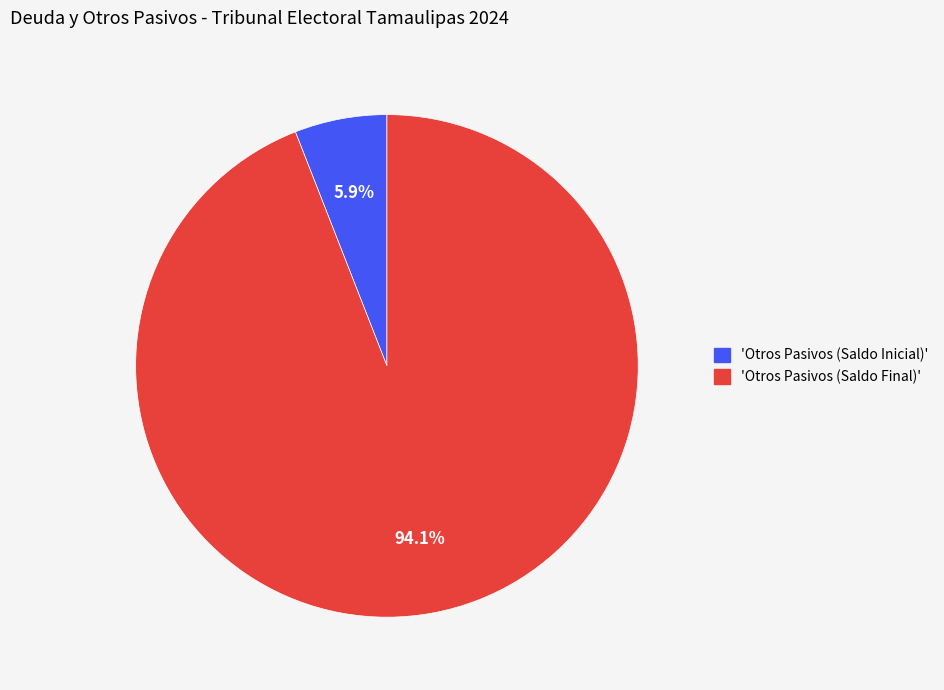

What is the ratio of the value at 'Otros Pasivos (Saldo Final)' to the value at 'Otros Pasivos (Saldo Inicial)'?

15.9